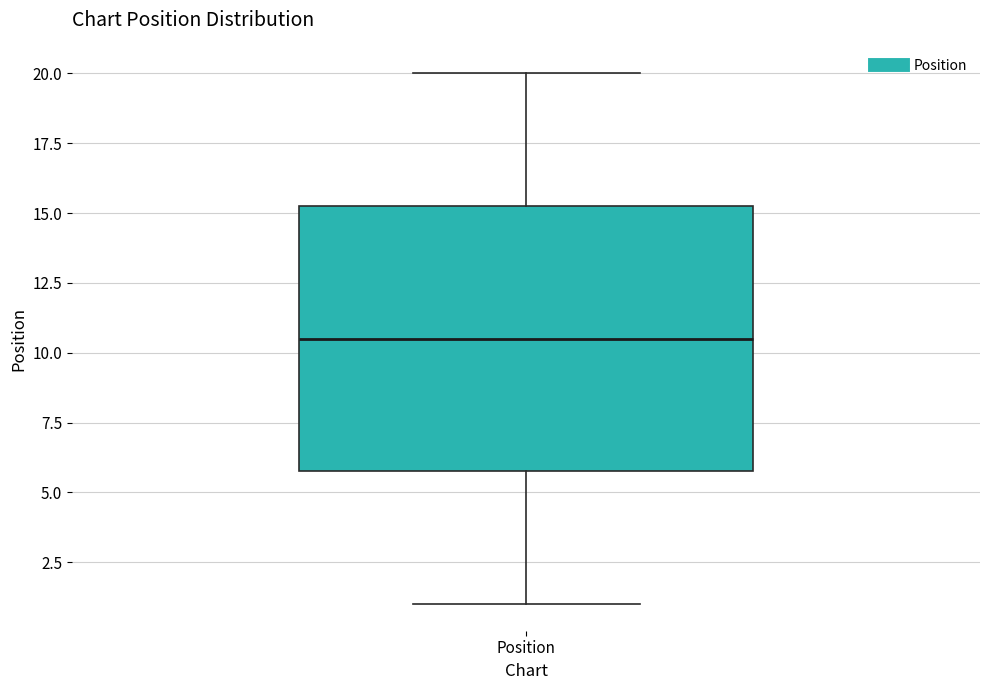

Transcribe this box plot: give where the median line is, the range the box spans, and where the two whiskers end, as read against the y-axis. The values are not printed on the chart, so give them approximately, as read against the axis.

median 10.5, box 6.0 to 15.5, whiskers 1.0 to 20.0